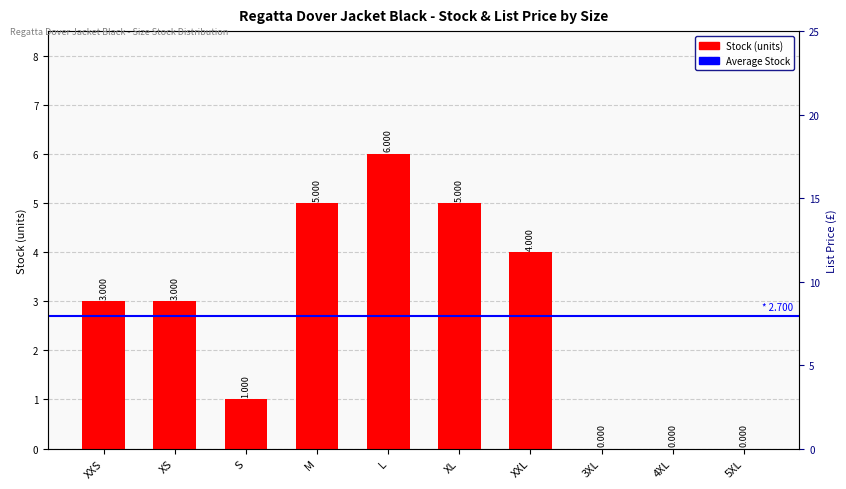

What is the difference between the second highest and minimum values in the List Price series?

3.0